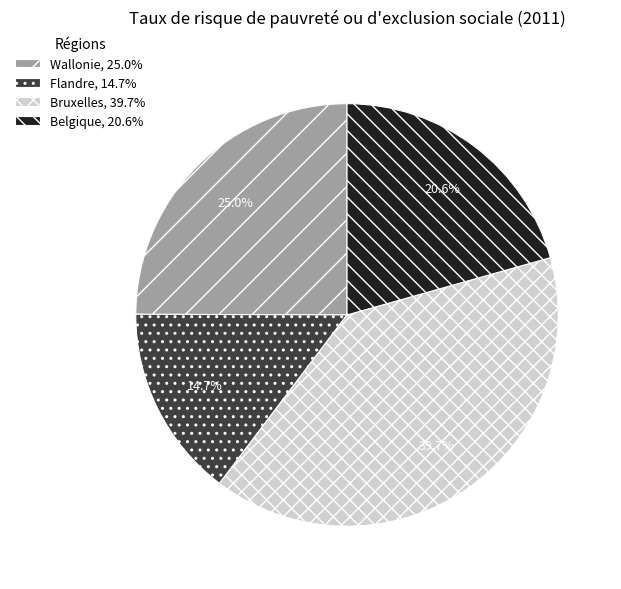

Between Wallonie, 25.0% and Bruxelles, 39.7%, which is larger?

Bruxelles, 39.7%